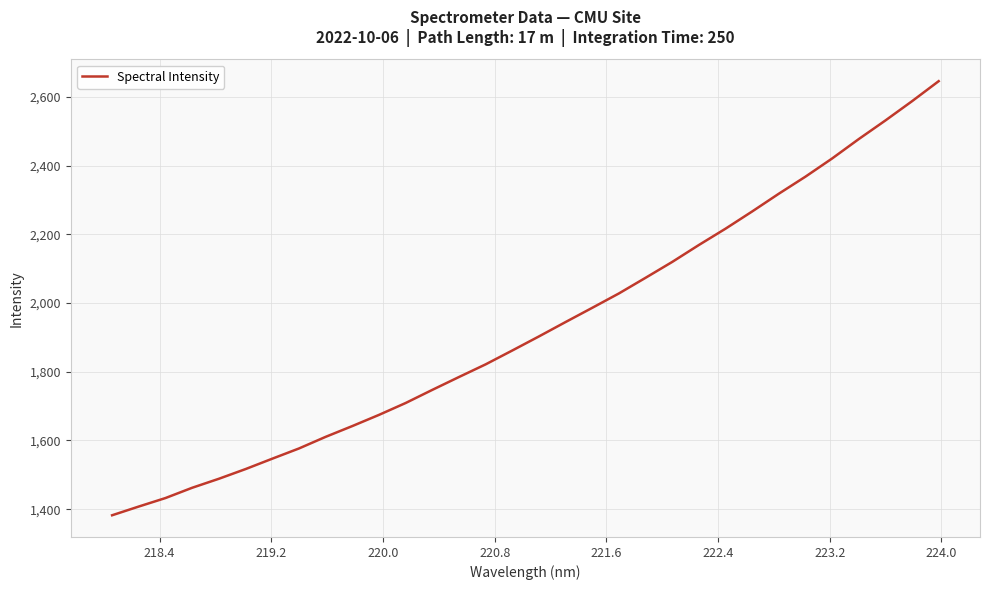

What is the smallest value displayed?

1382.3